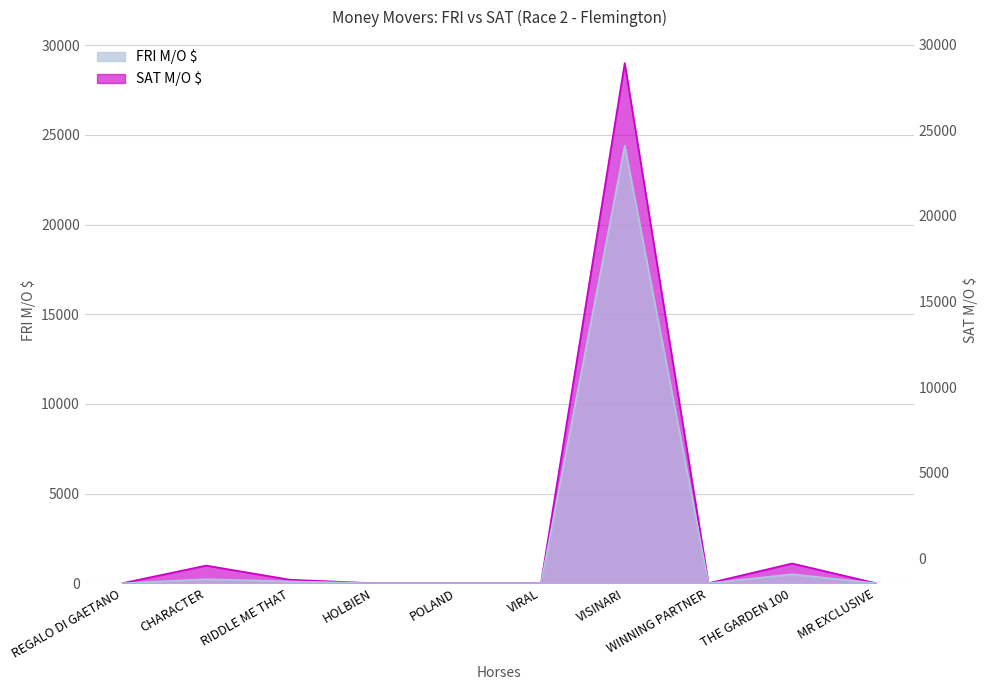

Reading left to right, extract all data points from this chart.

FRI M/O $: REGALO DI GAETANO=0	CHARACTER=225	RIDDLE ME THAT=100	HOLBIEN=0	POLAND=0	VIRAL=0	VISINARI=24390	WINNING PARTNER=0	THE GARDEN 100=500	MR EXCLUSIVE=0
SAT M/O $: REGALO DI GAETANO=0	CHARACTER=985	RIDDLE ME THAT=195	HOLBIEN=0	POLAND=0	VIRAL=0	VISINARI=29000	WINNING PARTNER=0	THE GARDEN 100=1100	MR EXCLUSIVE=0